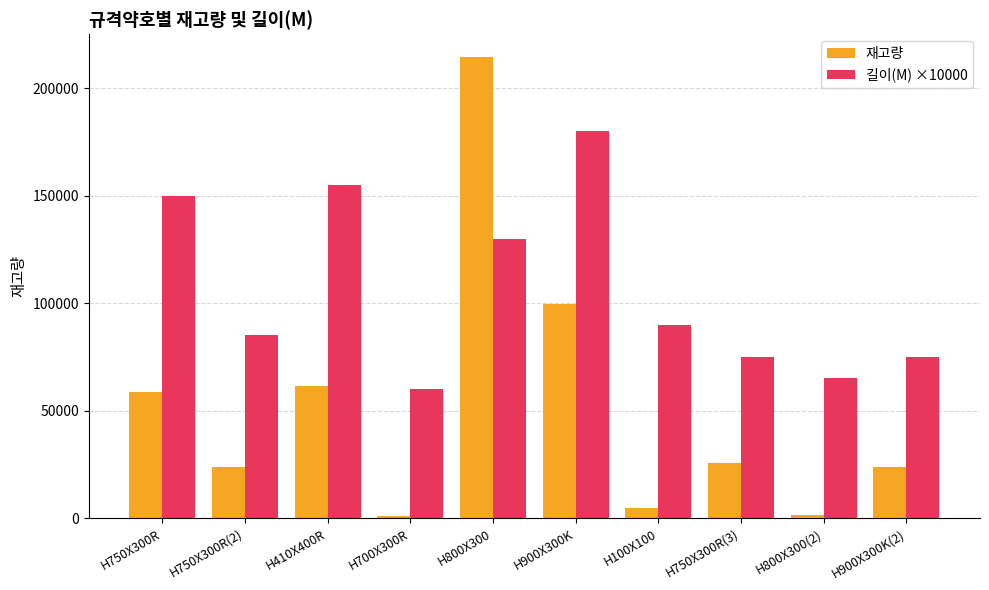

What is the total value across all series at H900X300K(2)?

98929